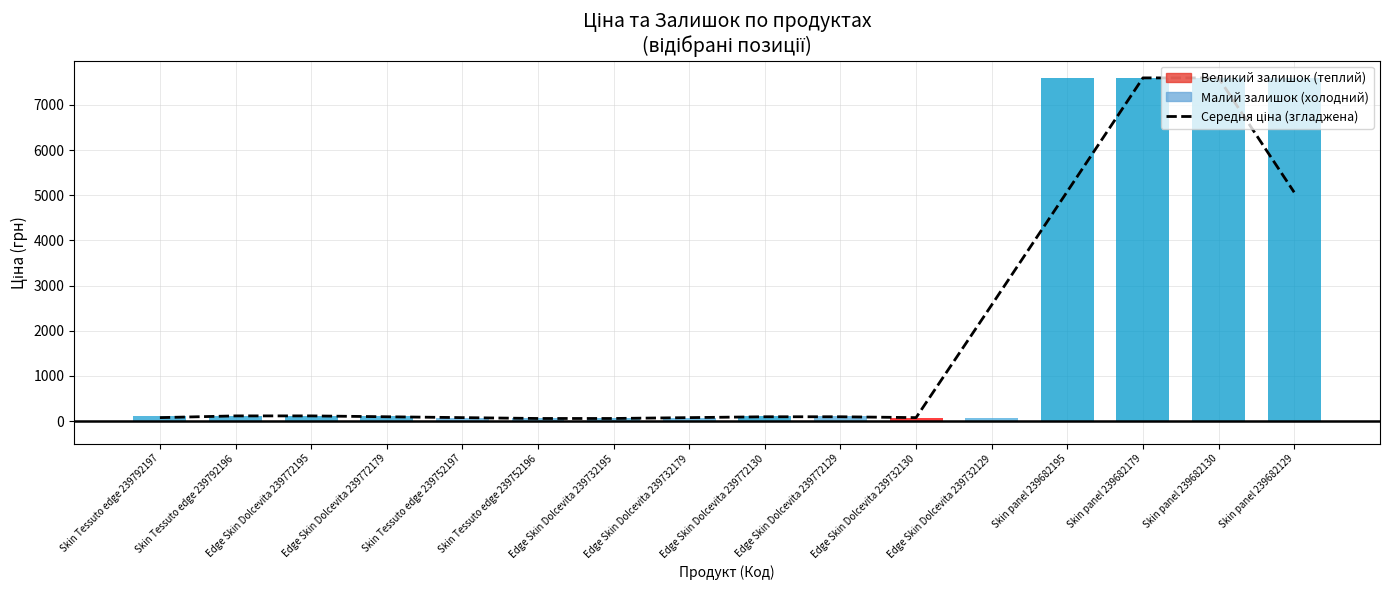

What is the difference between the Середня ціна (згладжена) values at Edge Skin Dolcevita 239732179 and Edge Skin Dolcevita 239772130?

19.0